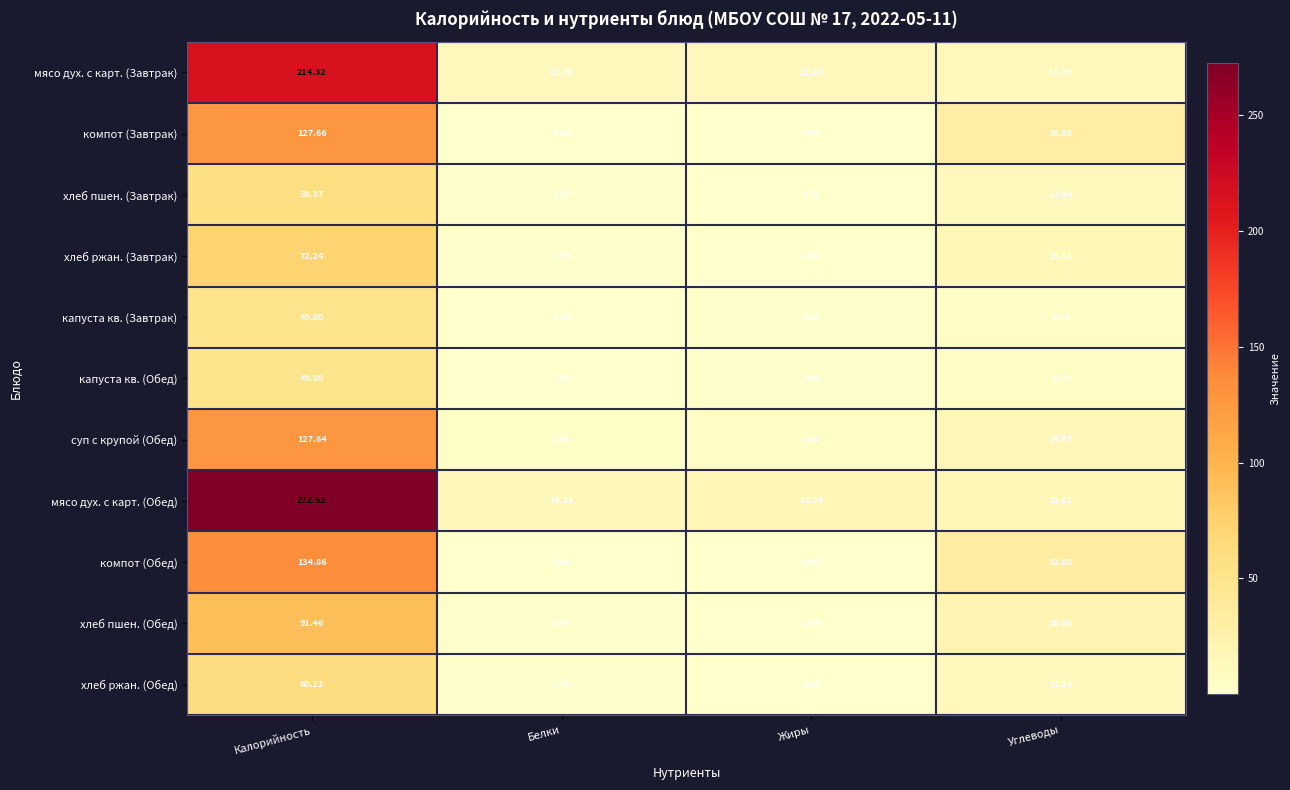

Rank the categories by капуста кв. (Завтрак) value from highest to lowest.

Калорийность, Углеводы, Жиры, Белки